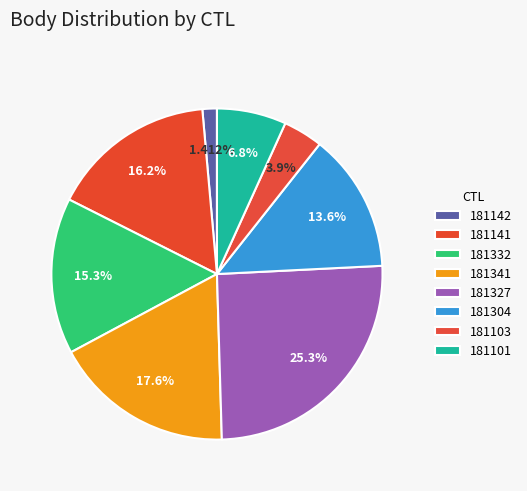

What is the change in value from 181141 to 181103?

-1758